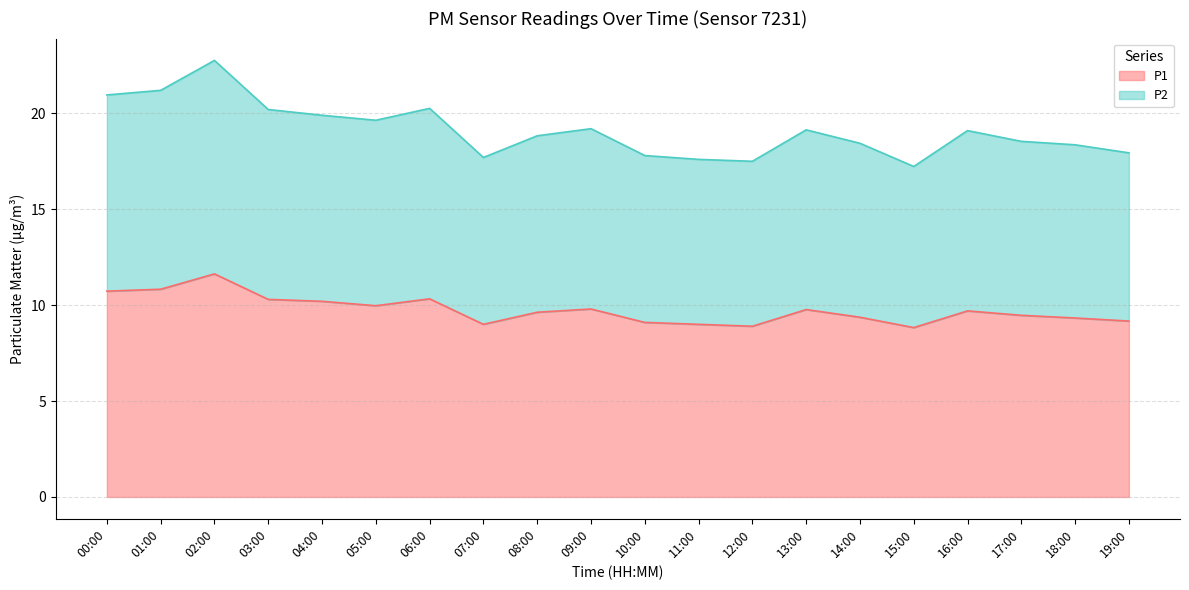

Which category has the highest value in the P1 series?

02:00